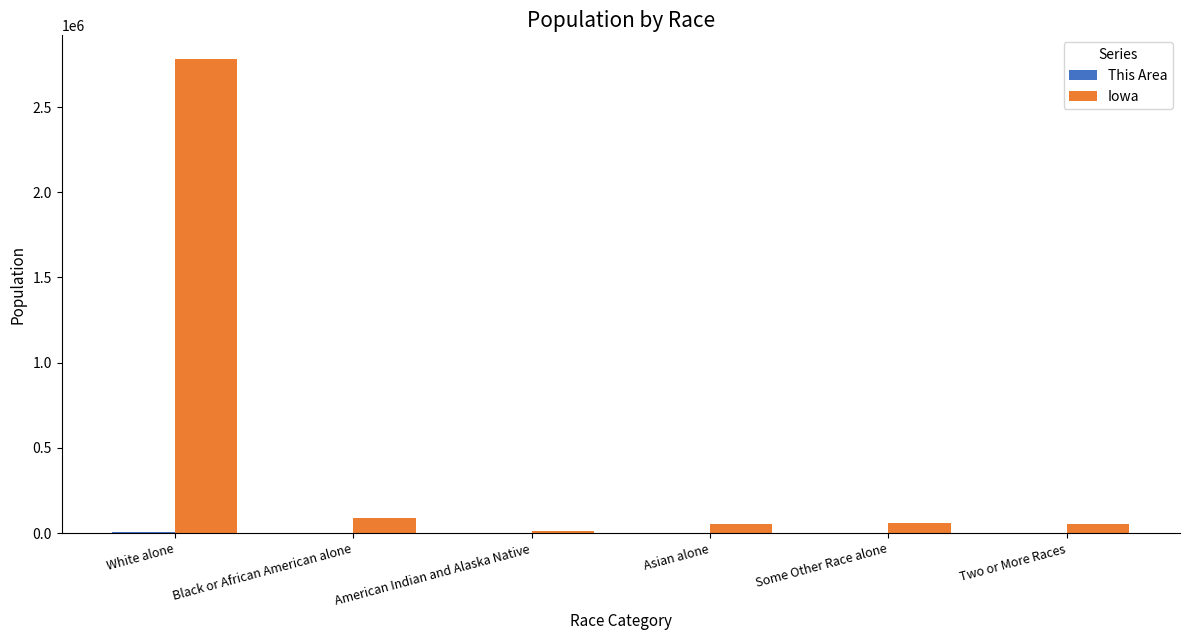

Which series changed the most between White alone and Some Other Race alone?

Iowa